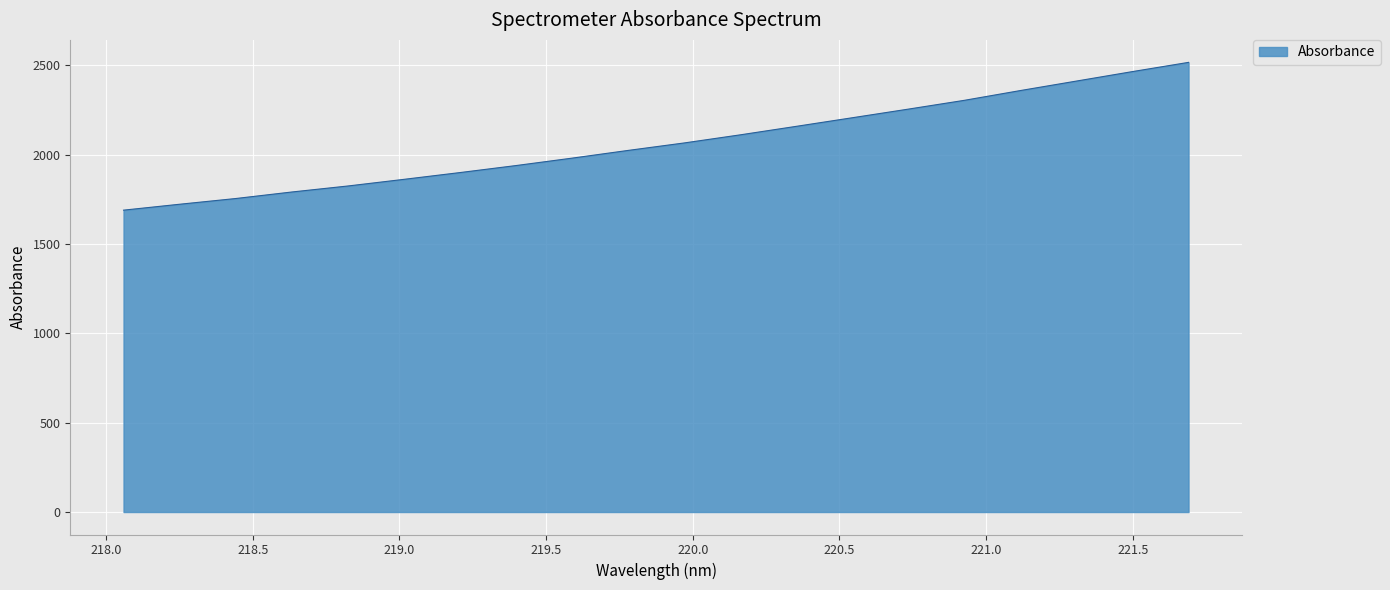

What is the greatest value displayed?

2516.0